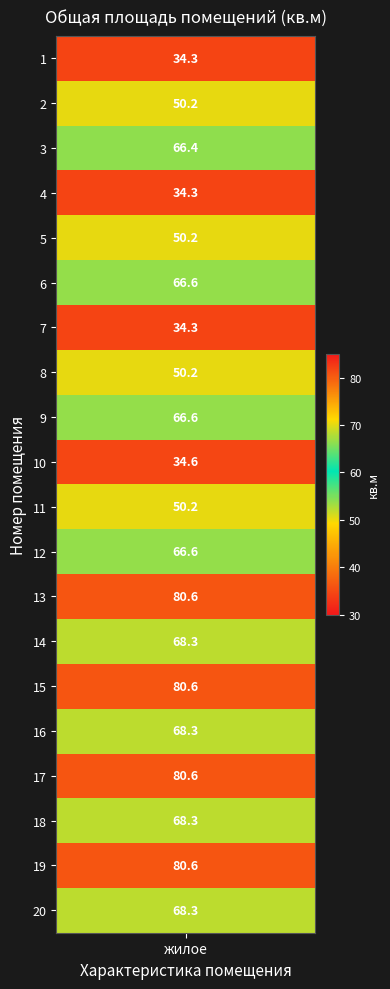

Between 3 and 9, which is larger?

9